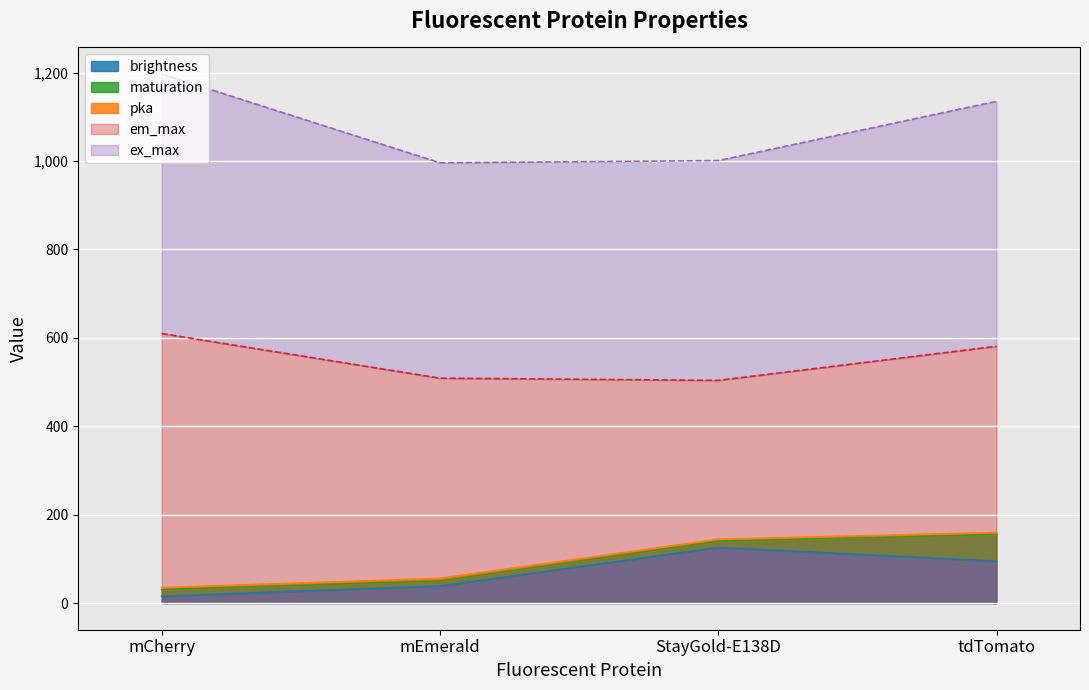

True or false: brightness and ex_max cross at least once.

False